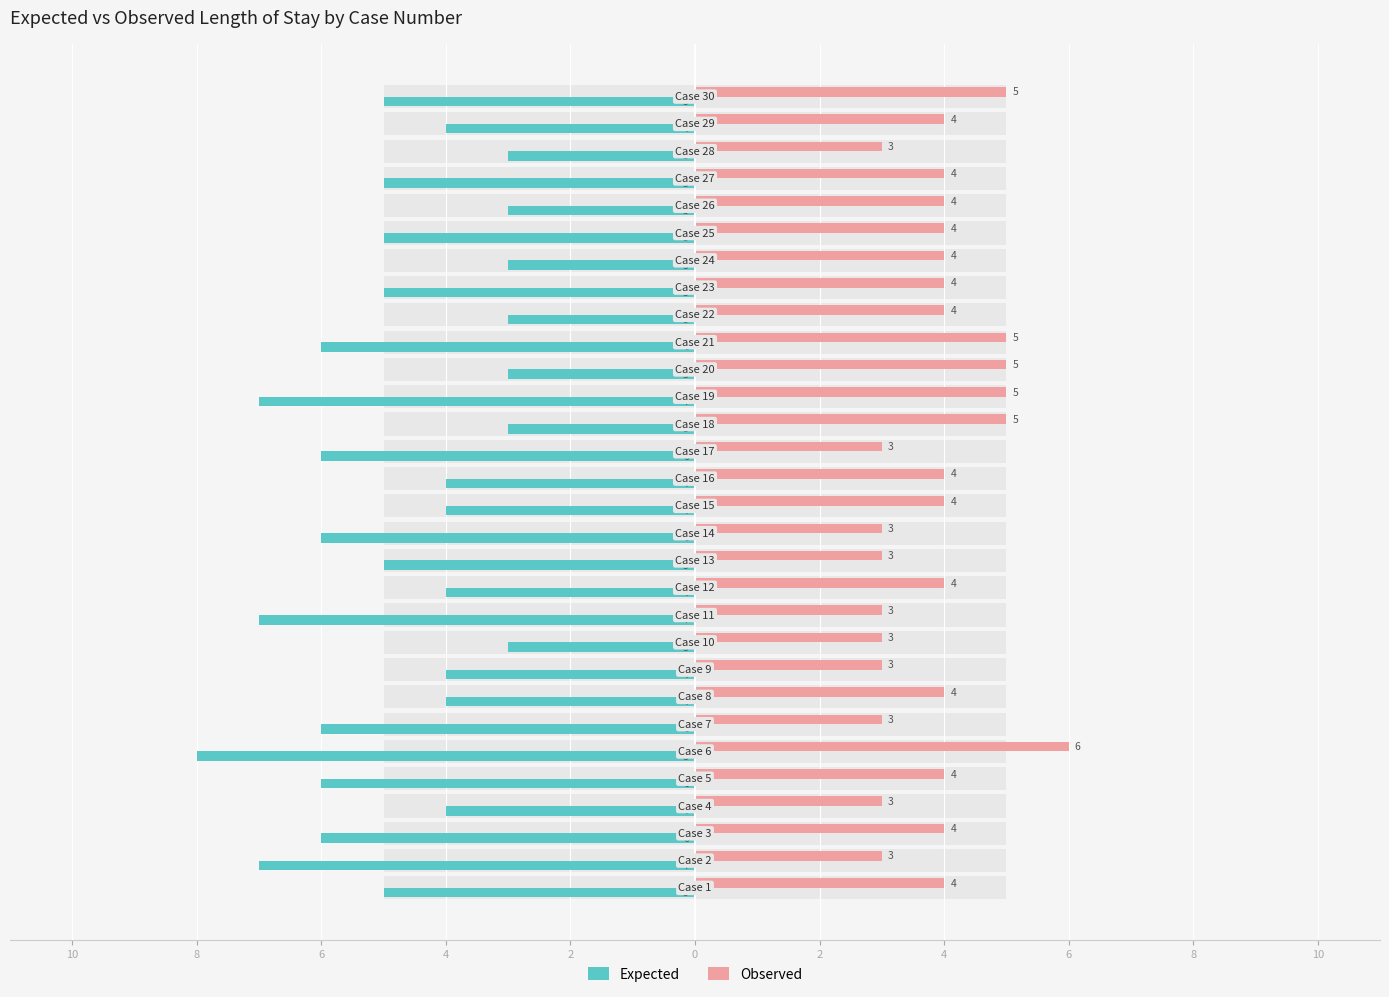

Which series changed the most between 27 and 29?

Expected